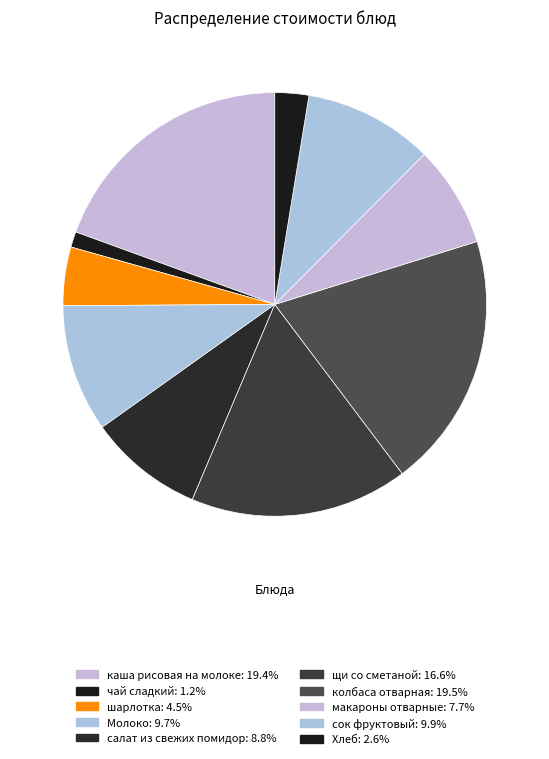

How many segments does this pie chart have?

10